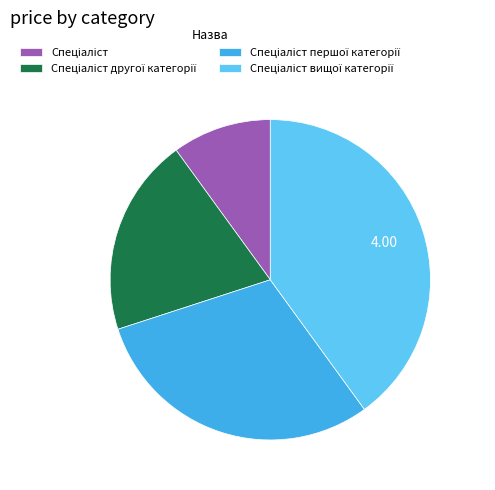

Is there a majority slice in this chart?

No